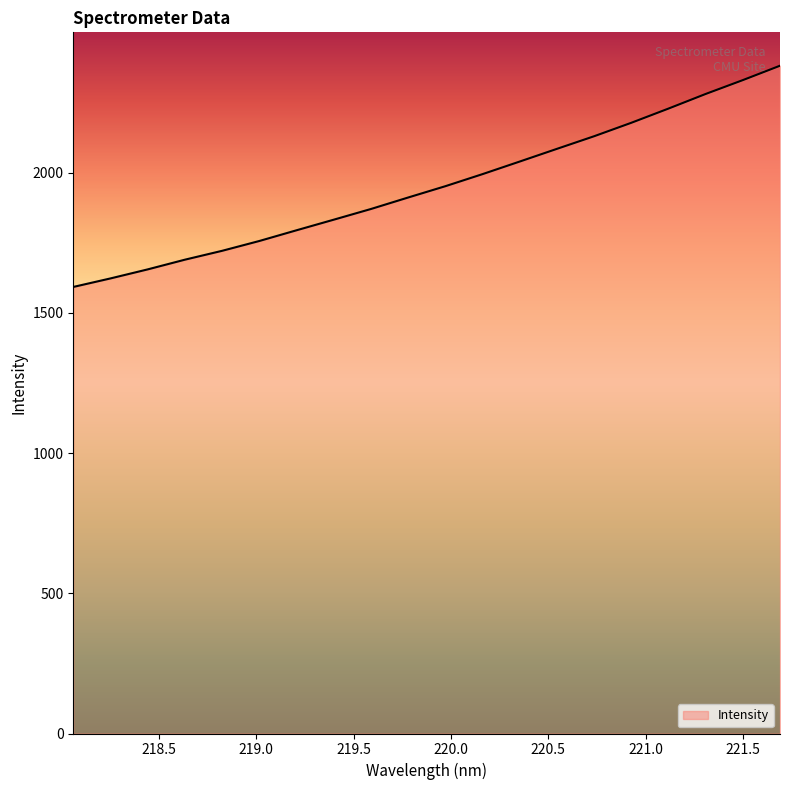

What is the smallest value displayed?

1592.1